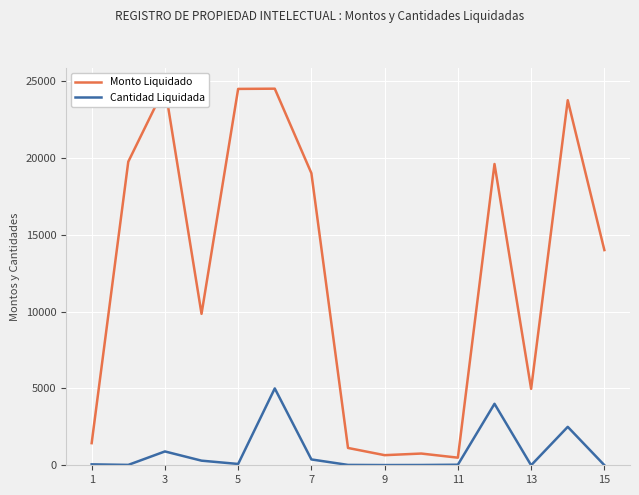

What are all the series names shown in the legend?

Monto Liquidado, Cantidad Liquidada